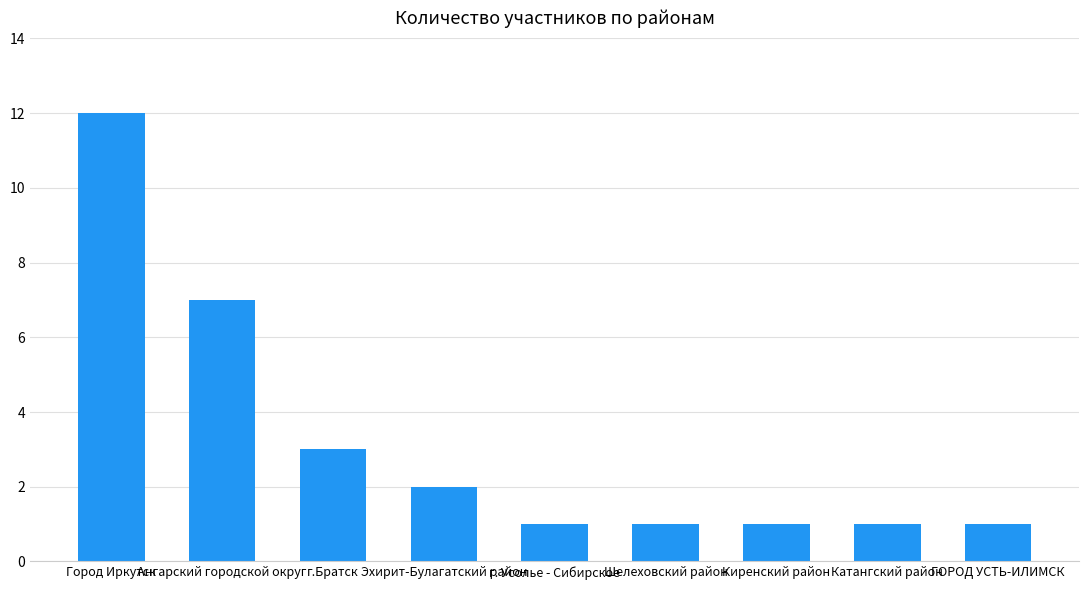

What is the average value?

3